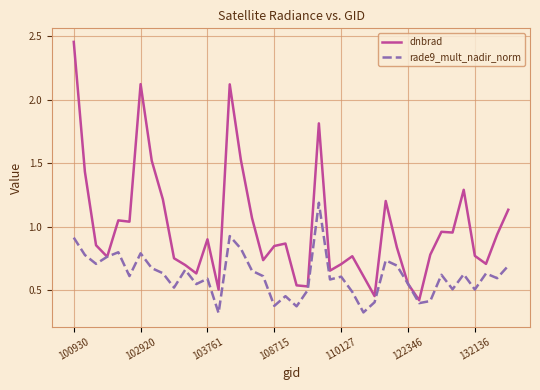

Which series has the largest total across all categories?

dnbrad